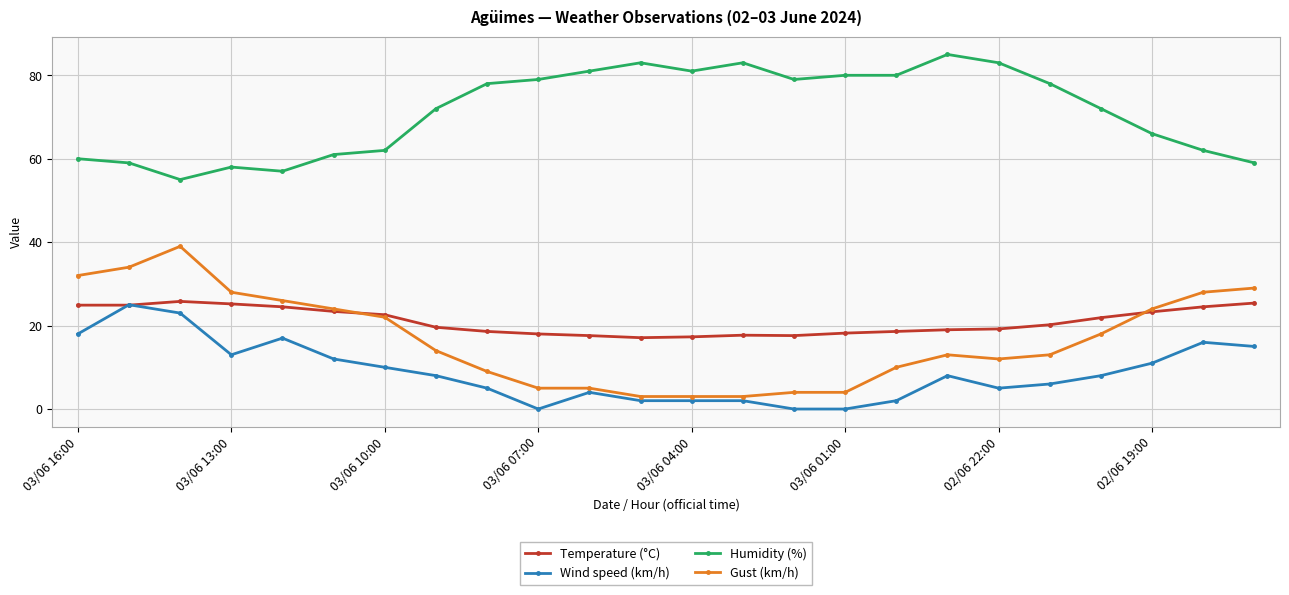

Count the number of categories in the chart.

24